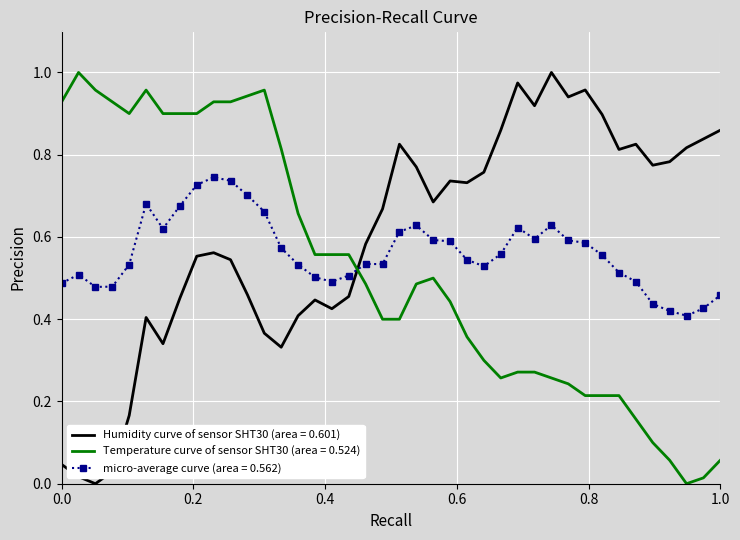

Which series ends up on top after the final intersection of micro-average curve (area = 0.562) and Humidity curve of sensor SHT30 (area = 0.601)?

Humidity curve of sensor SHT30 (area = 0.601)